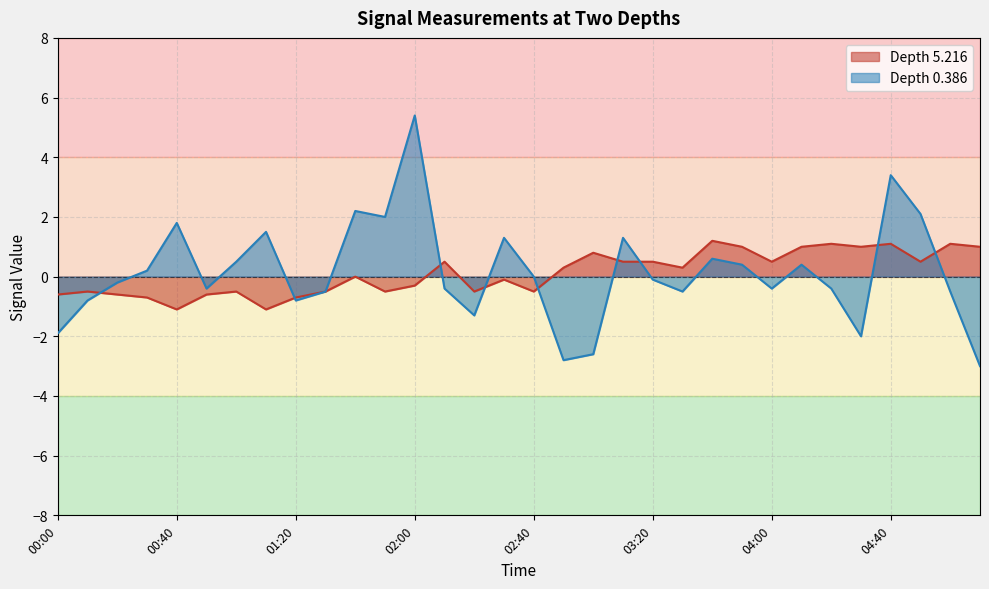

Count the number of data series in this chart.

2